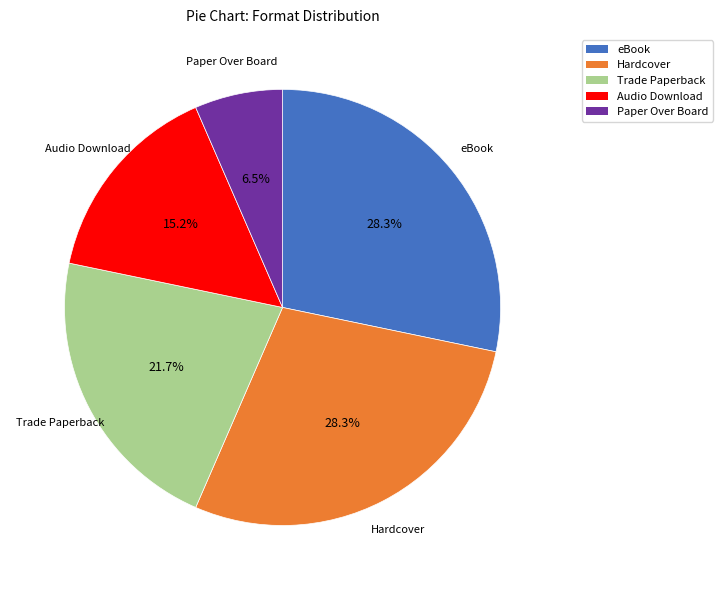

Which category has the smallest portion of the pie?

Paper Over Board